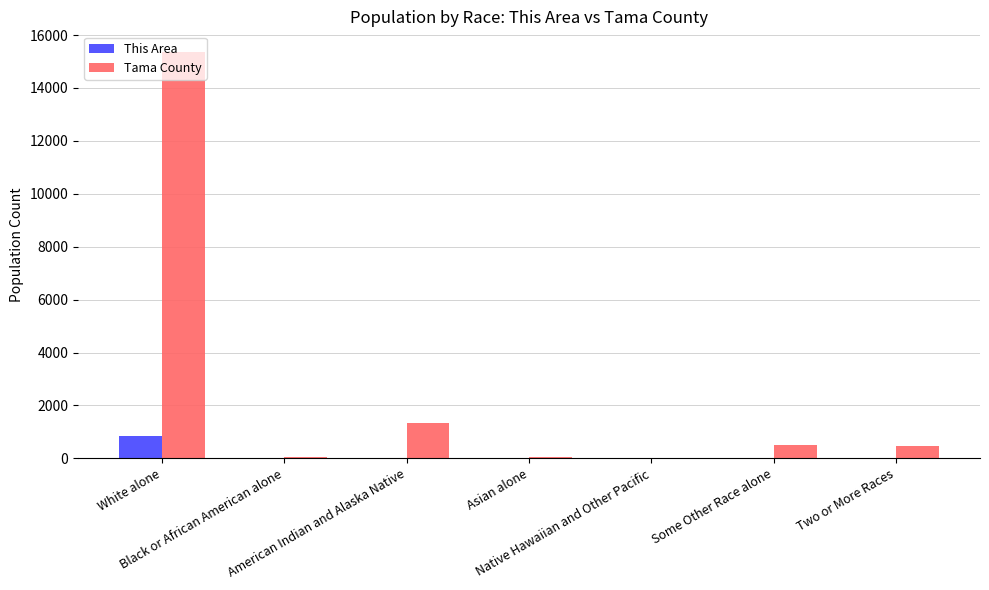

How many groups of bars are there?

7